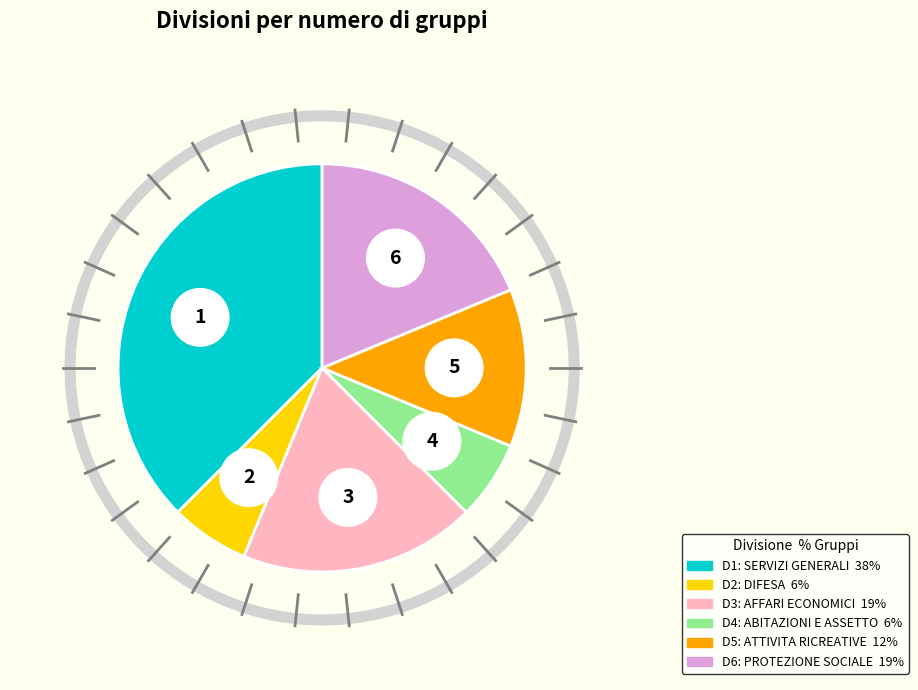

The AFFARI ECONOMICI slice represents 19% of the pie. True or false?

True